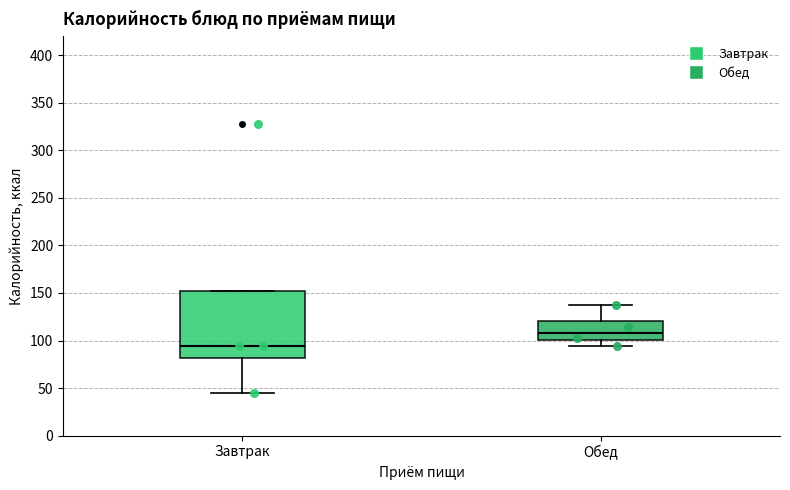

Comparing the boxes themselves (not the whiskers), which one is the tallest?

Завтрак